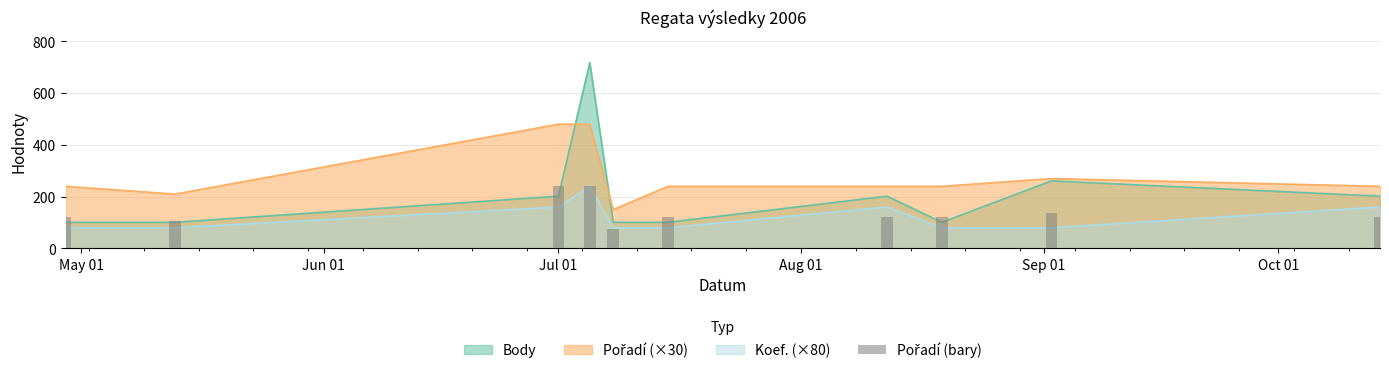

Which has a higher value, Jul 01 or Oct 01?

Jul 01